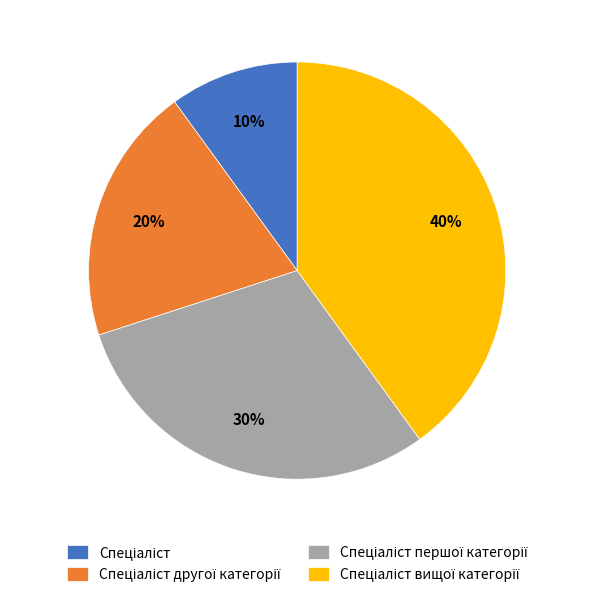

Is there any slice that represents more than half of the pie?

No